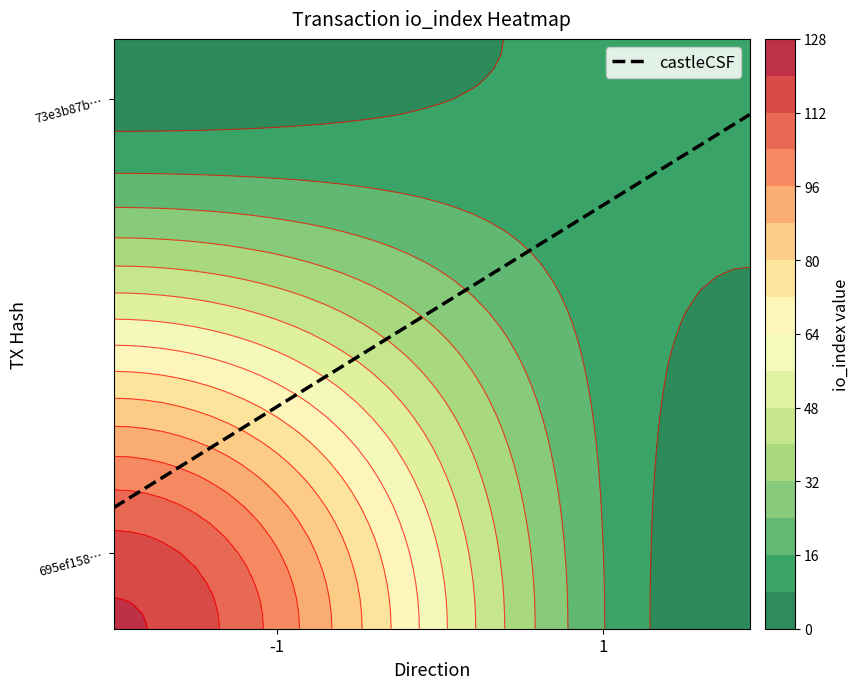

Is the value of 695ef158ebc6873d8375c7e80aa10ec11cbad4c at direction greater than the value of 73e3b87b9ddc608053d9308f843176490a6b1aa at direction?

No